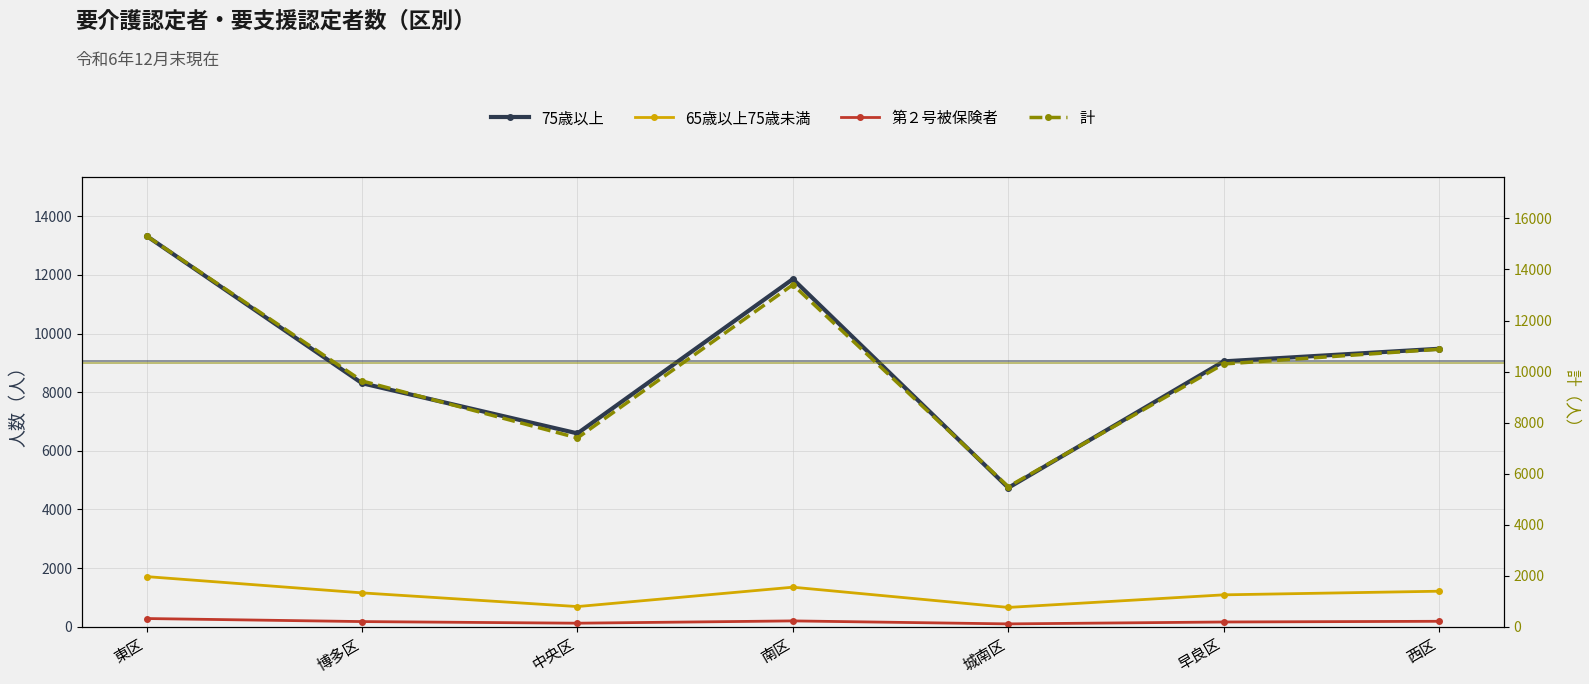

What is the label of the 3rd point from the left?

中央区